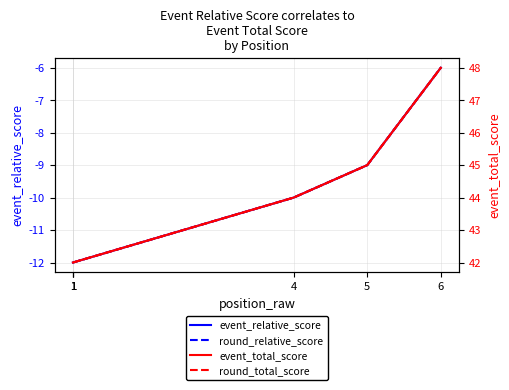

The value of event_relative_score at 1 is -4. True or false?

False